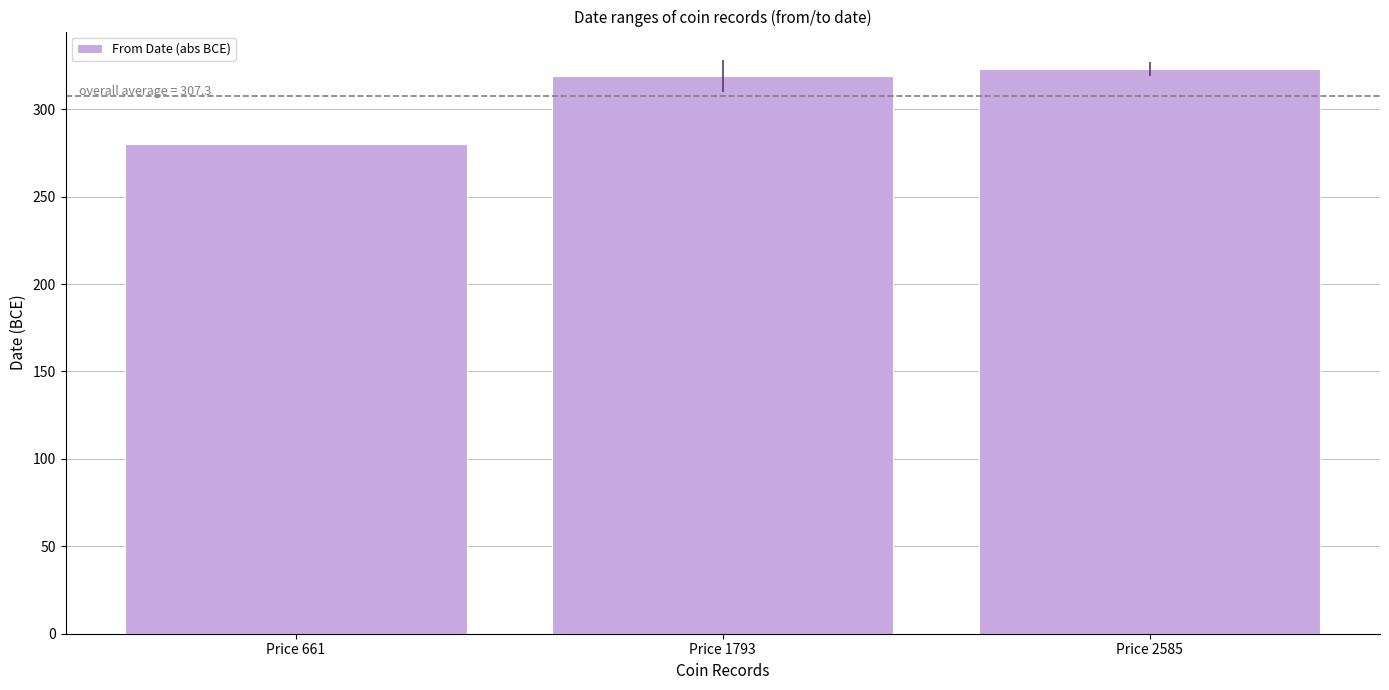

Rank the categories by value from highest to lowest.

Price 2585, Price 1793, Price 661